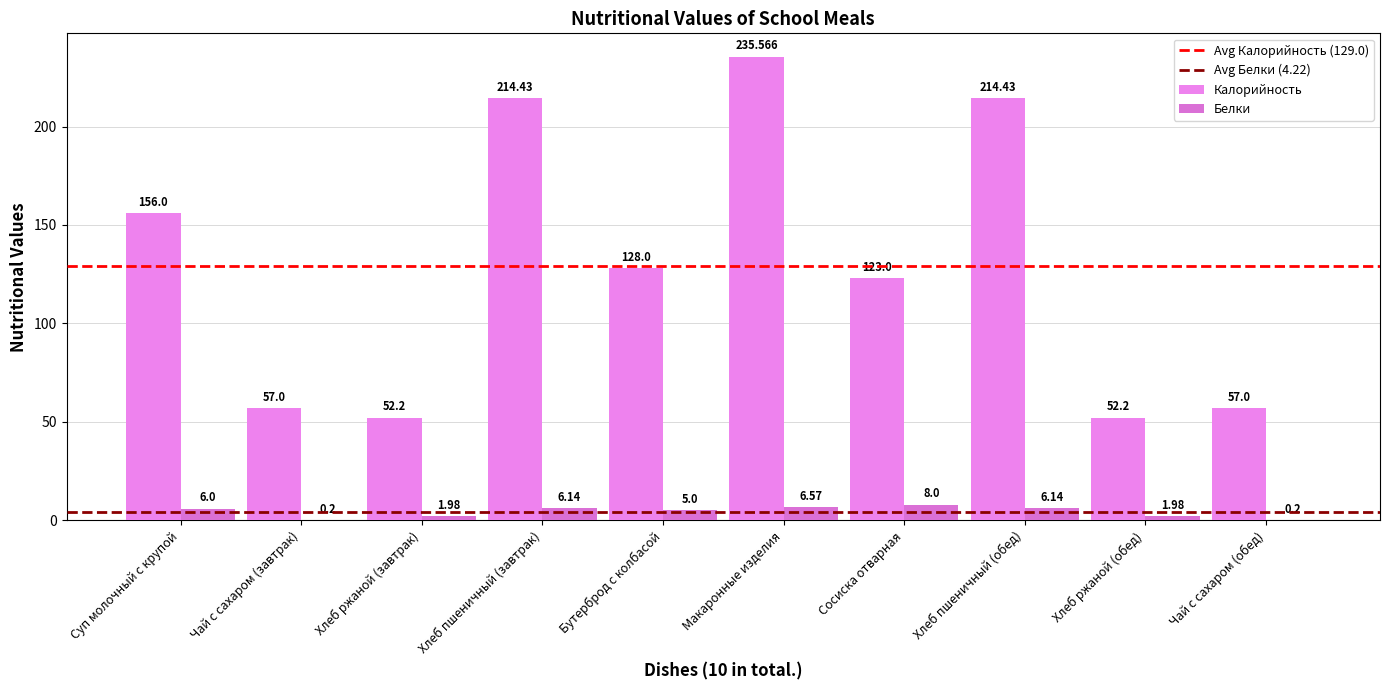

Where is Белки nearest to the value 4?

Бутерброд с колбасой